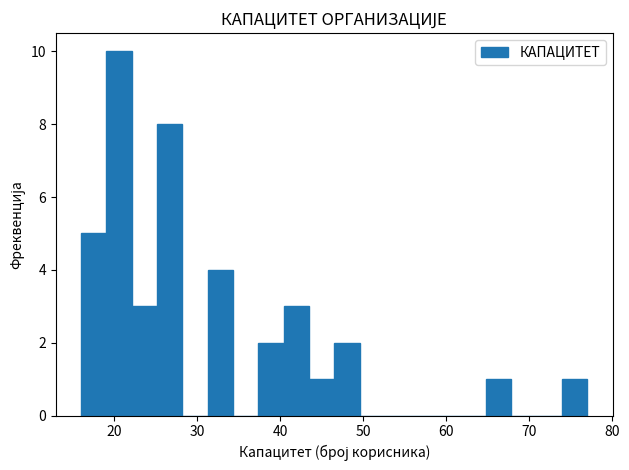

Around what value on the x-axis is the tallest bar? Give the approximate position of its centre, as read against the axis.

21